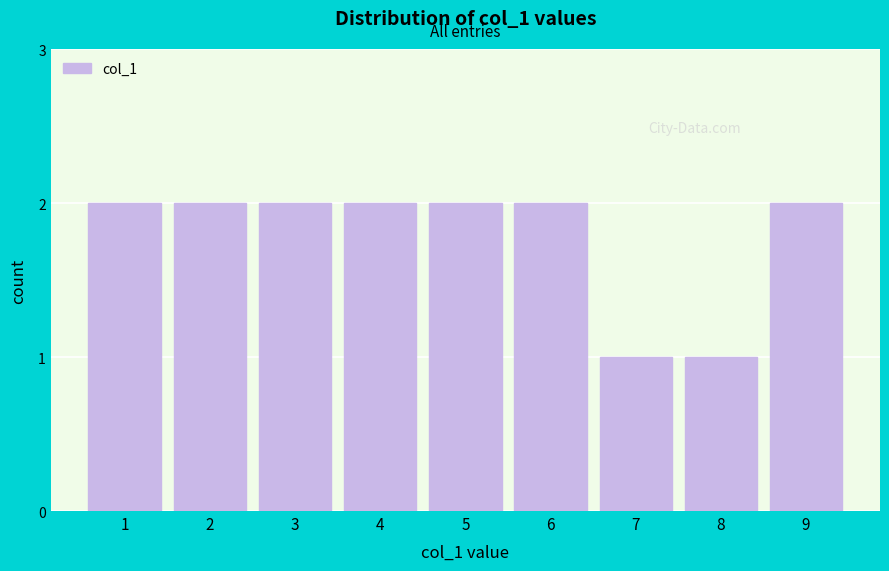

Reading left to right, extract all data points from this chart.

2	2	2	2	2	2	1	1	2